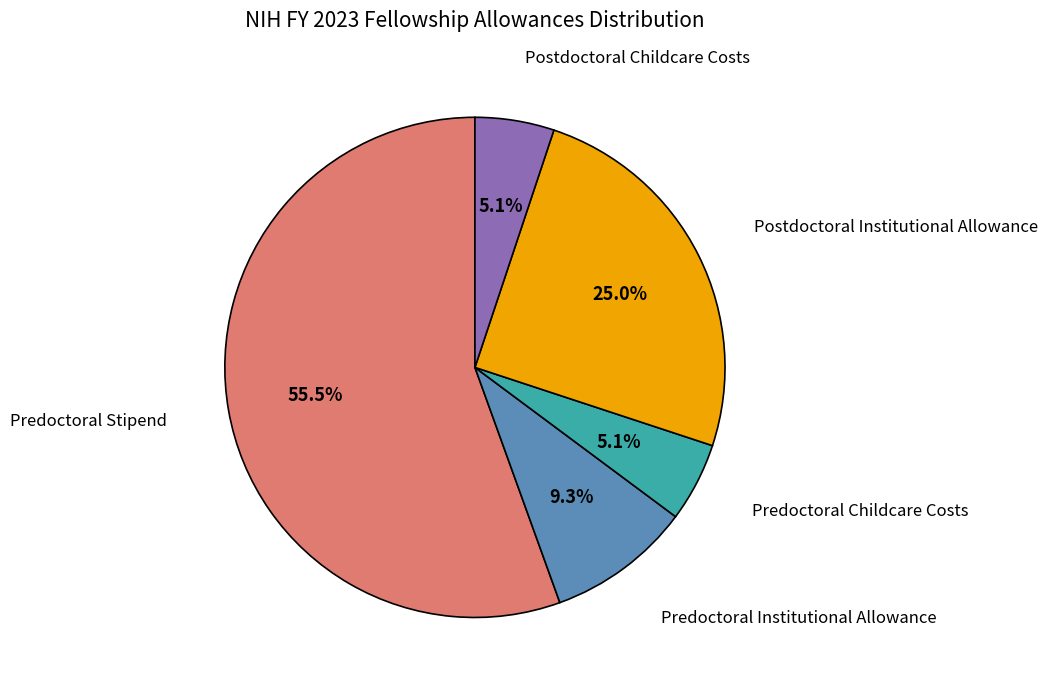

The Predoctoral Childcare Costs slice represents 5% of the pie. True or false?

True